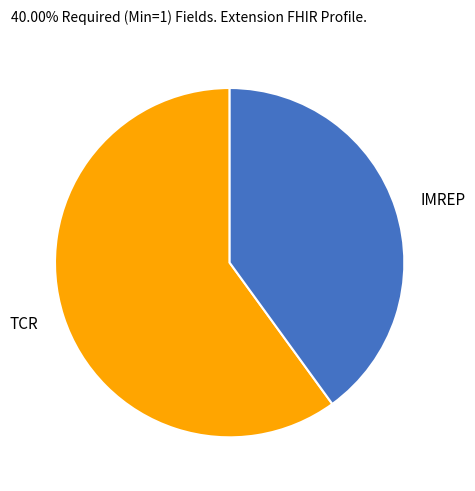

Do IMREP and TCR together represent more than half of the pie?

Yes